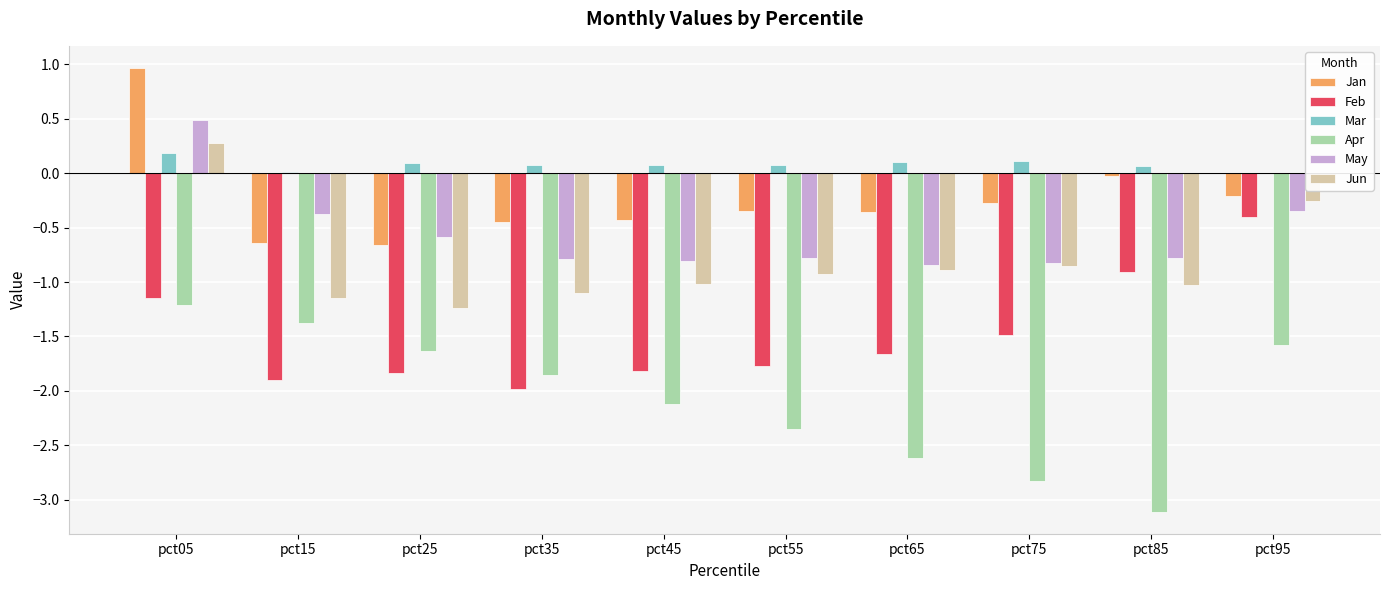

What is the difference between the Jun values at pct55 and pct25?

0.3